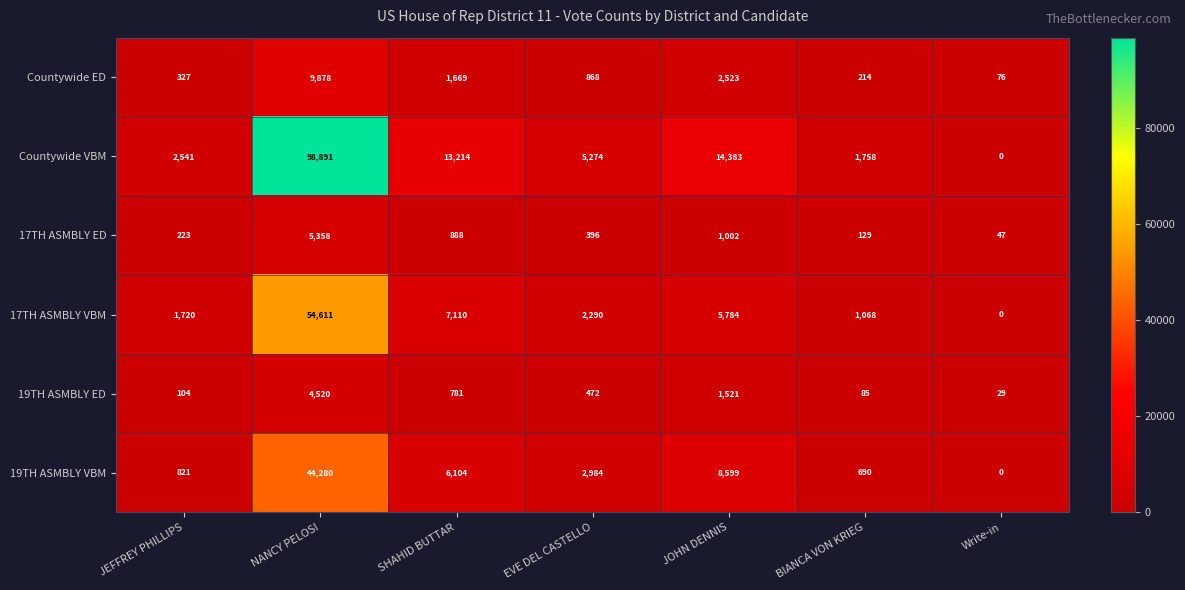

At how many categories does at least one series exceed 48438?

1